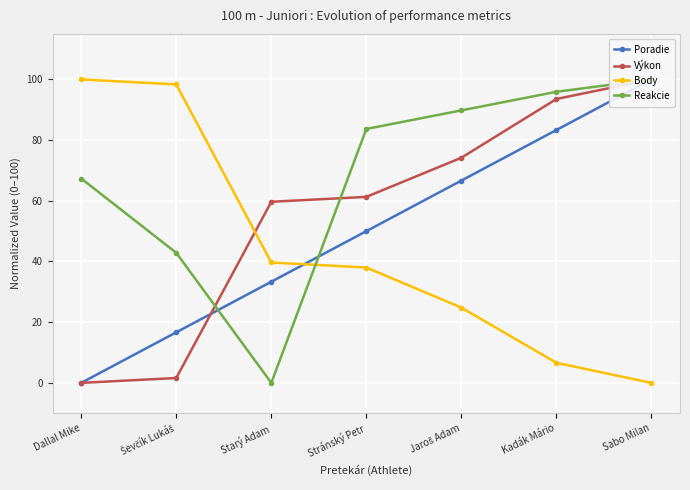

At which label does Výkon reach its minimum?

Dallal Mike